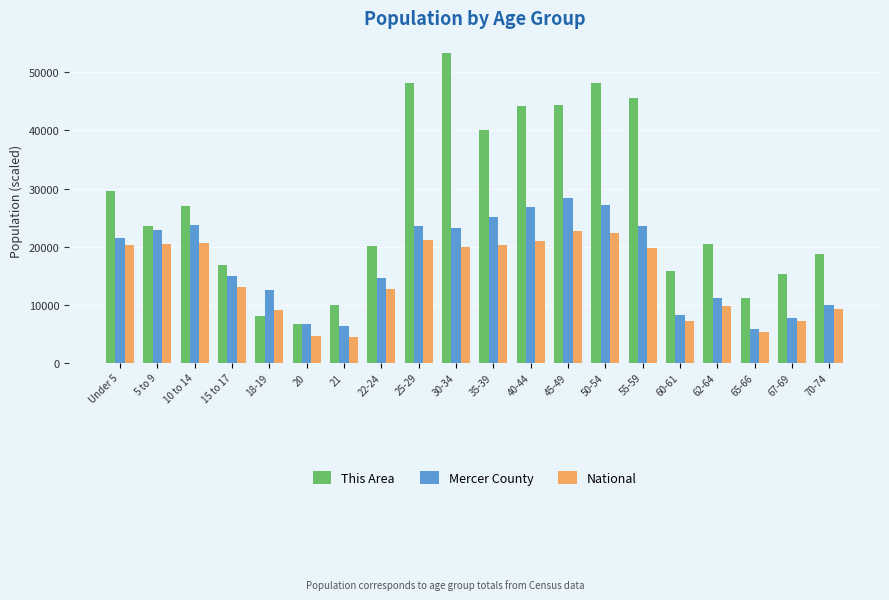

At which label is This Area closest to 30000?

Under 5